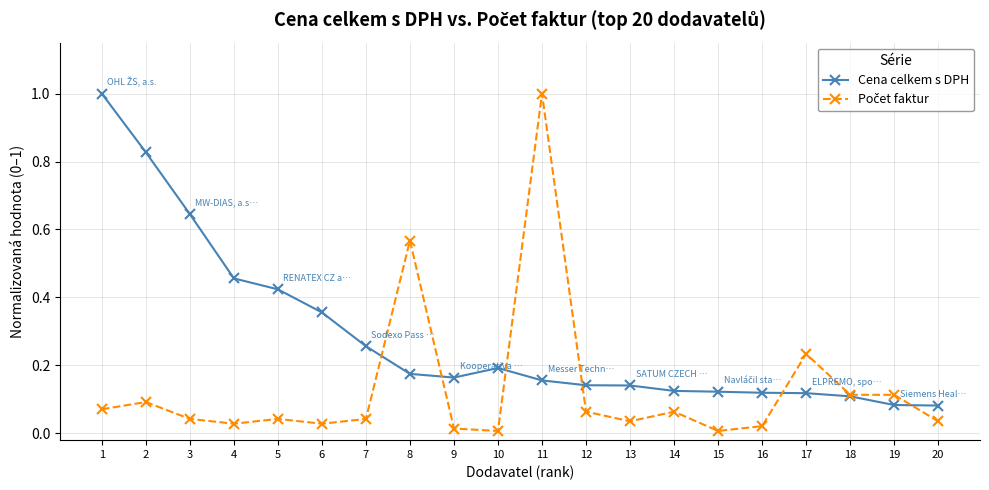

What is the value of the Cena celkem s DPH point at the 1st from the left?

1.0